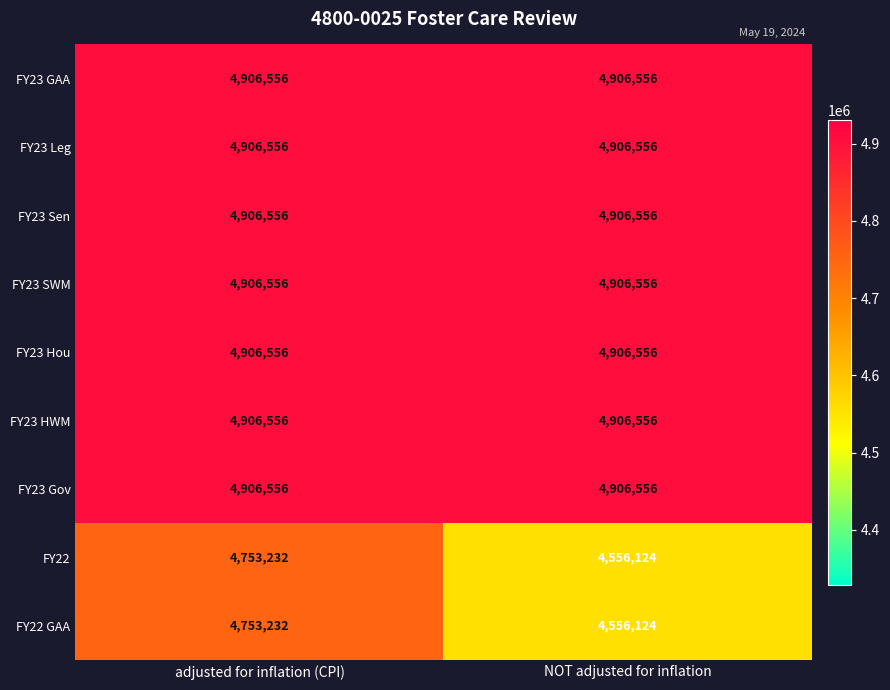

What value does the FY22 series have at NOT adjusted for inflation?

4556124